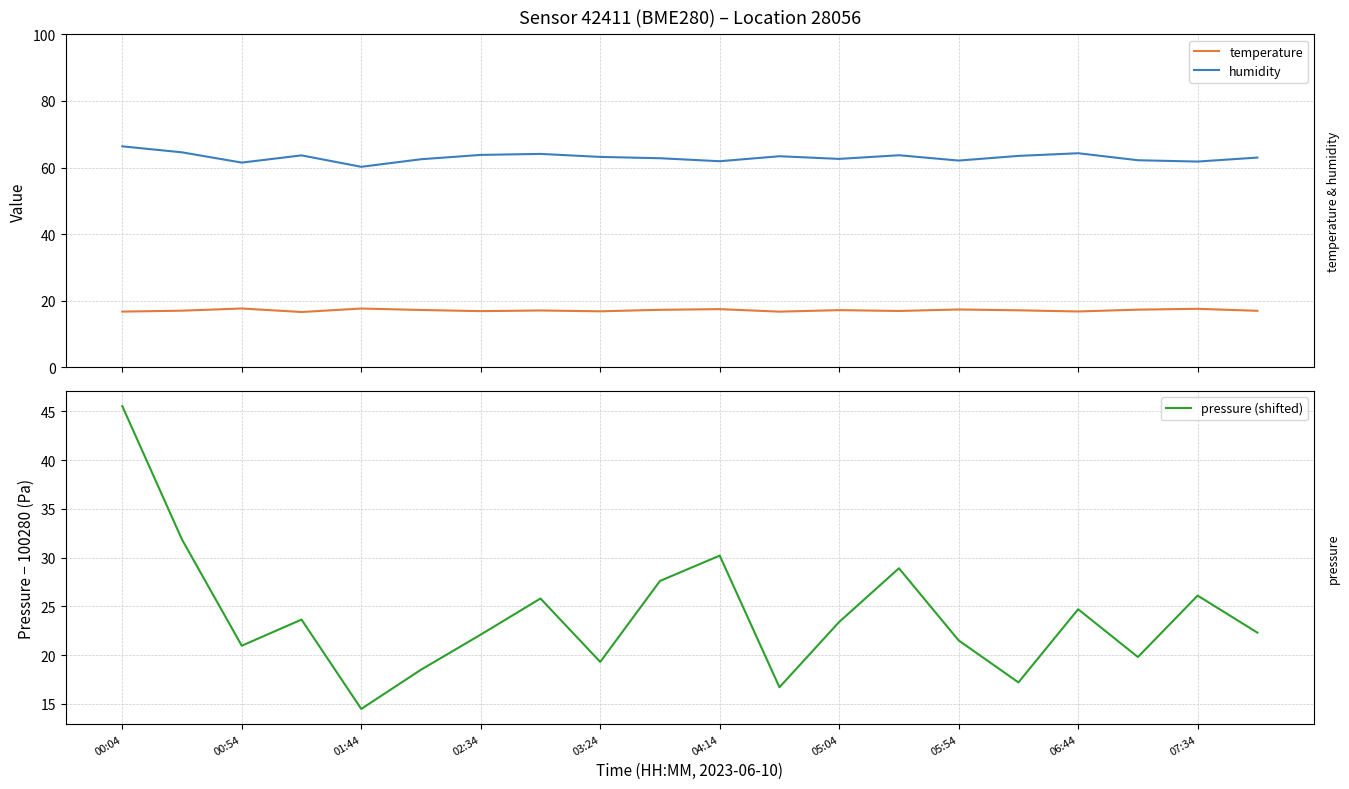

True or false: temperature and humidity intersect in this chart.

False